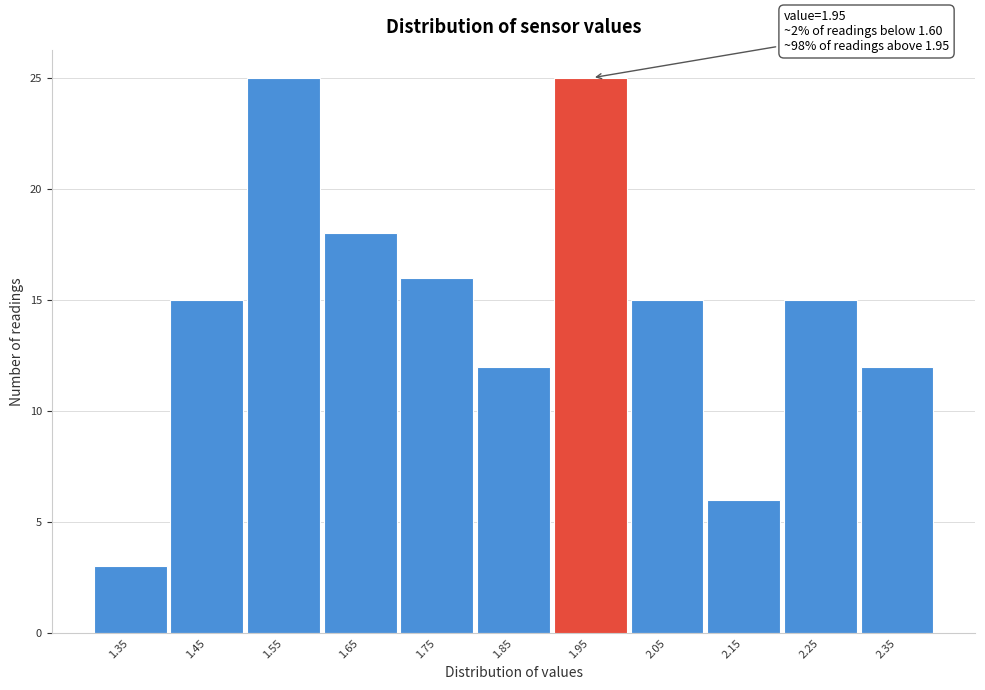

Reading left to right, extract all data points from this chart.

3	15	25	18	16	12	25	15	6	15	12